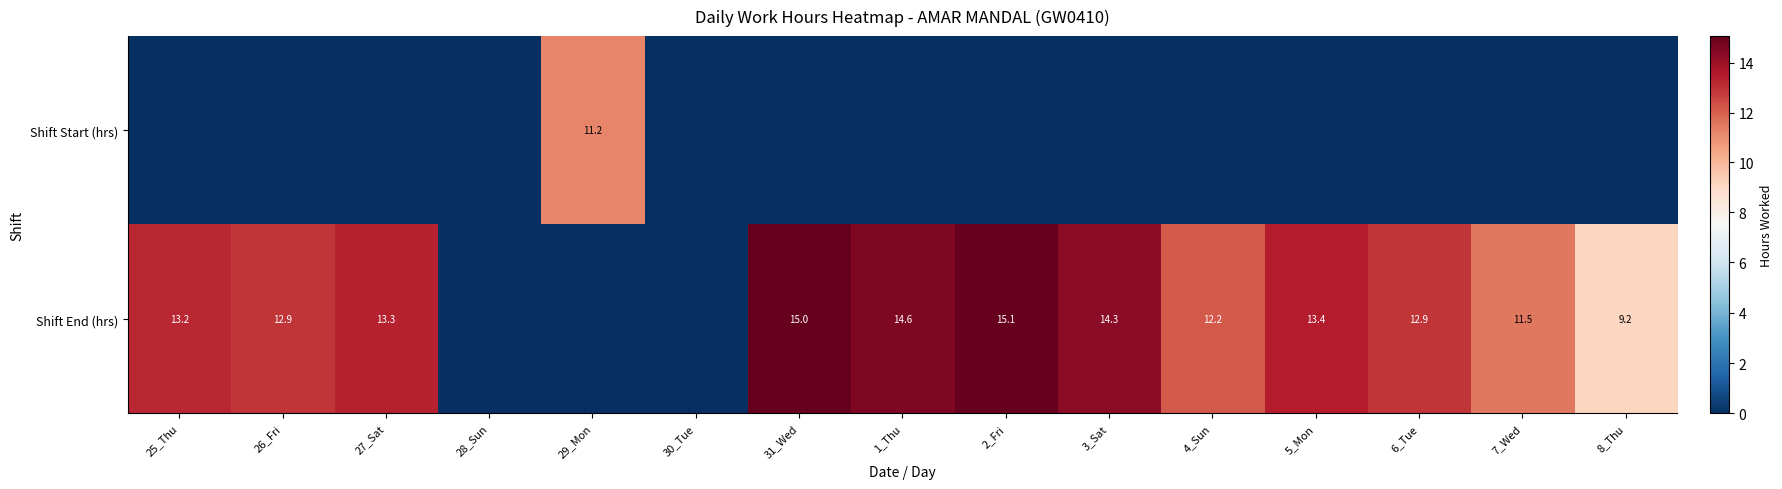

Count the number of categories in the chart.

15